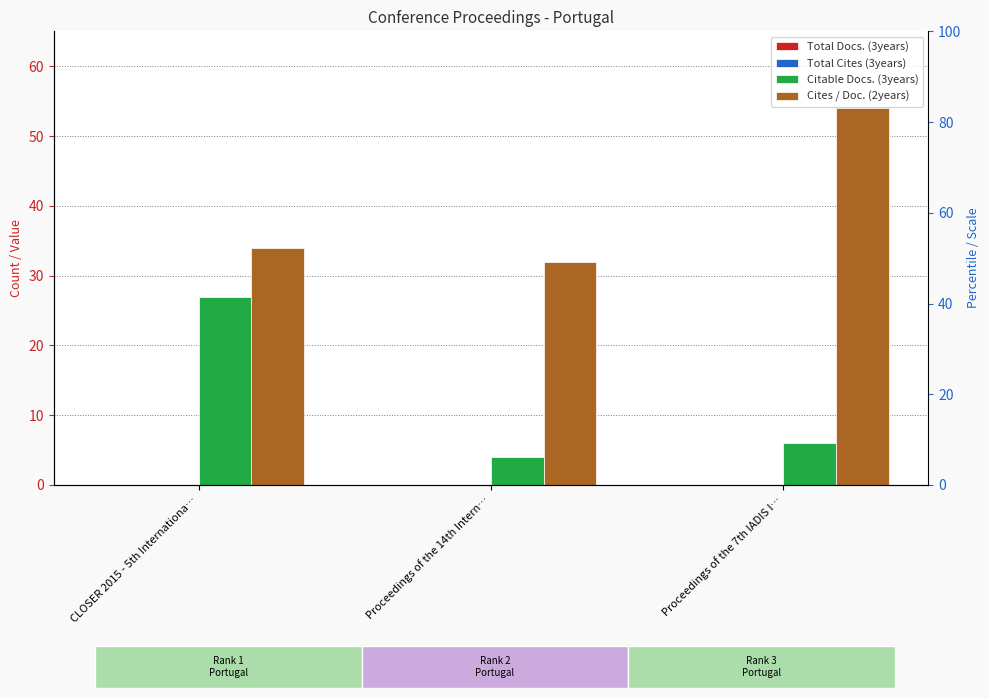

Which series has the widest spread of values?

Citable Docs. (3years)